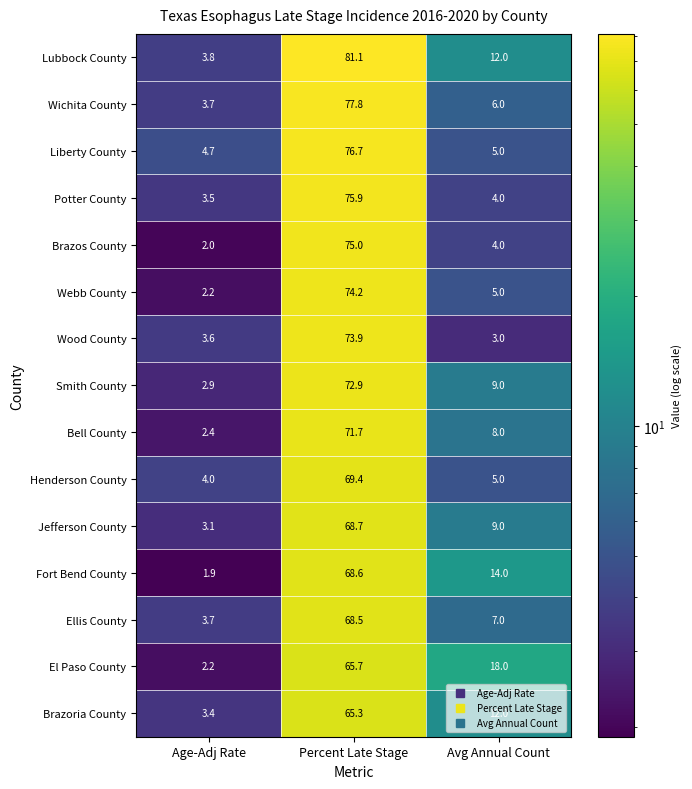

The value of Wood County at Percent Late Stage is 73.9. True or false?

True